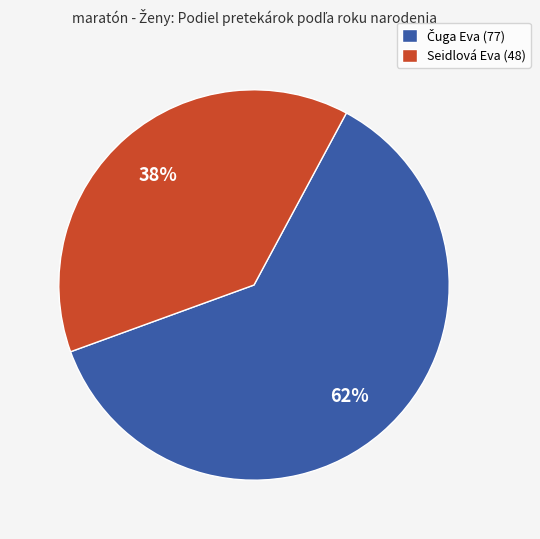

To the nearest percent, what is the average slice percentage?

50%